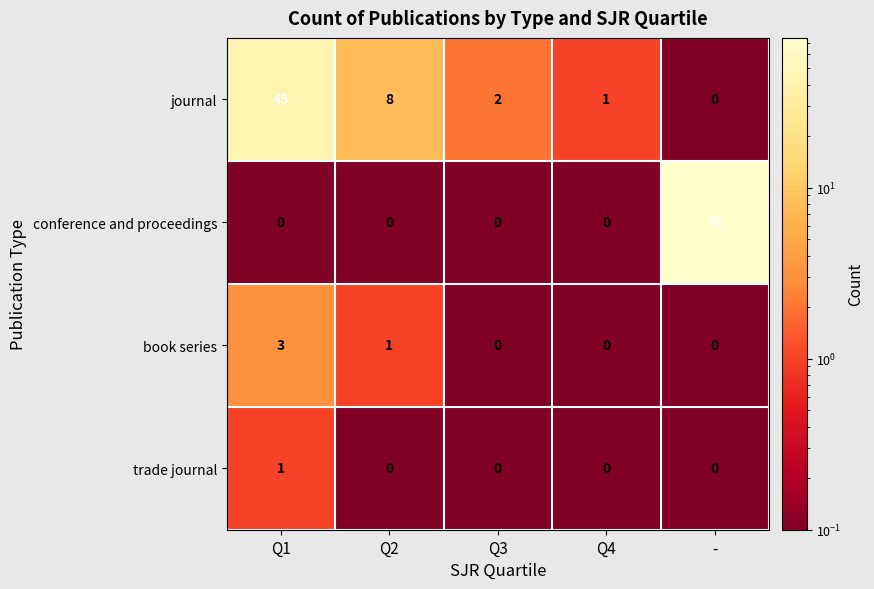

What is the maximum value shown in the chart?

75